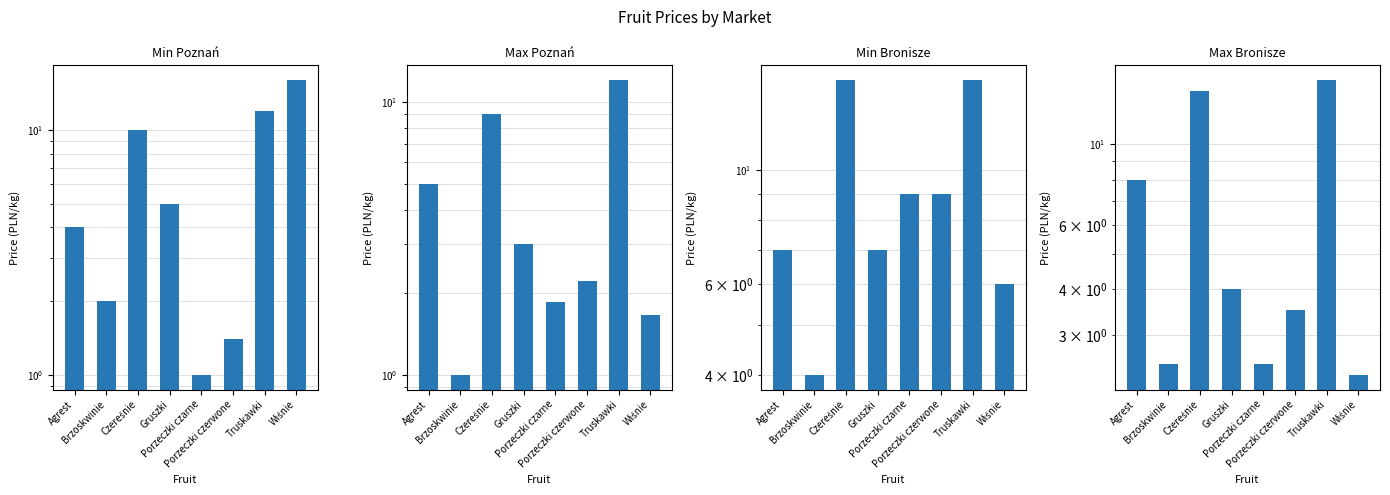

Between Gruszki and Porzeczki czerwone, which is larger?

Gruszki